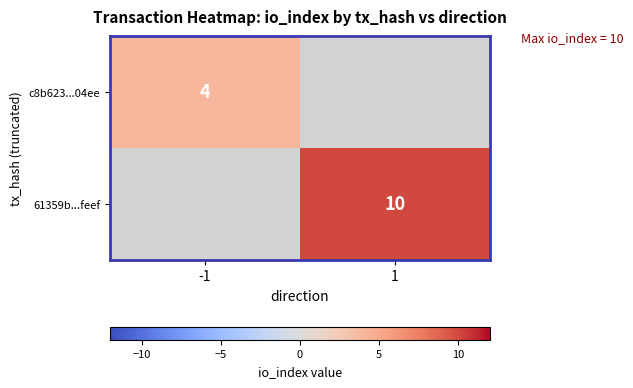

True or false: 61359b...feef has a value of 10 at 1.

True